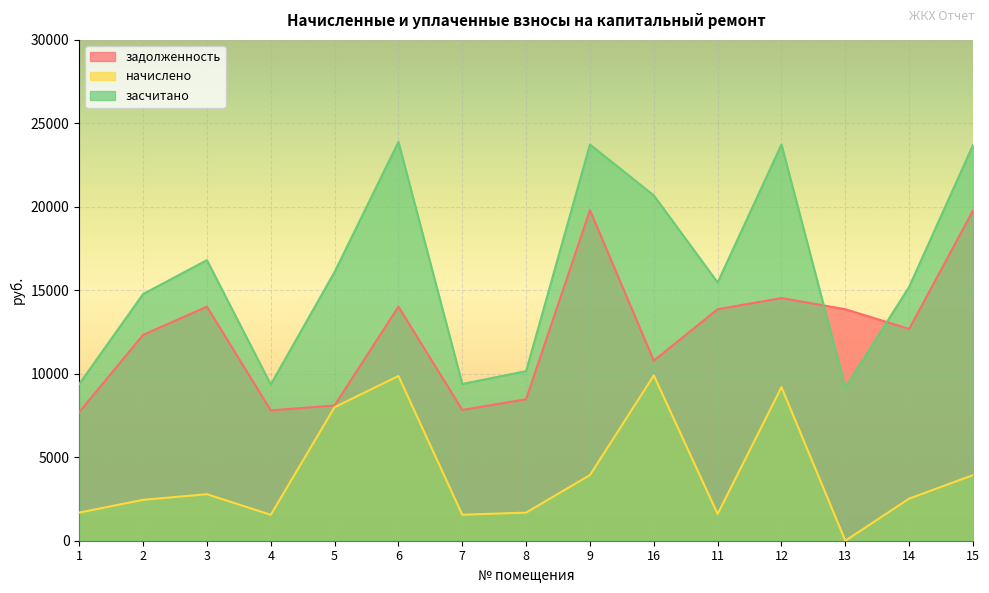

True or false: задолженность and засчитано cross at least once.

True